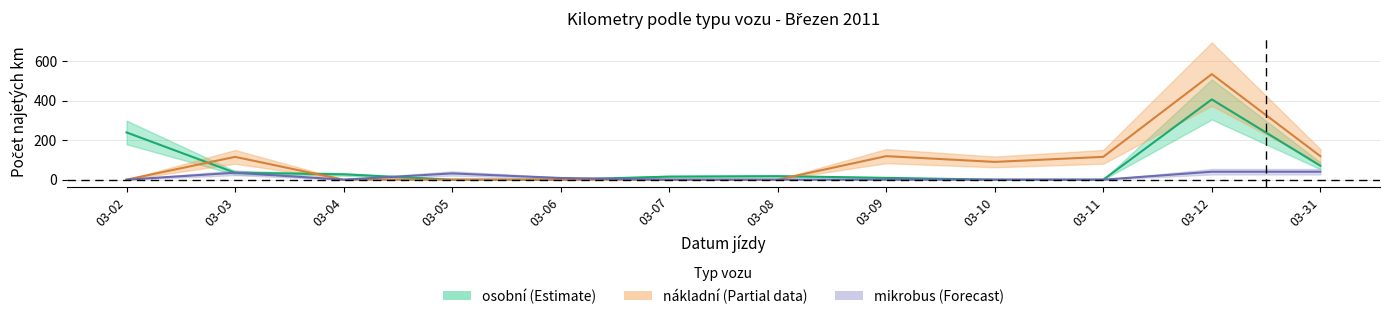

Which has a higher value, 03-06 or 03-31?

03-31